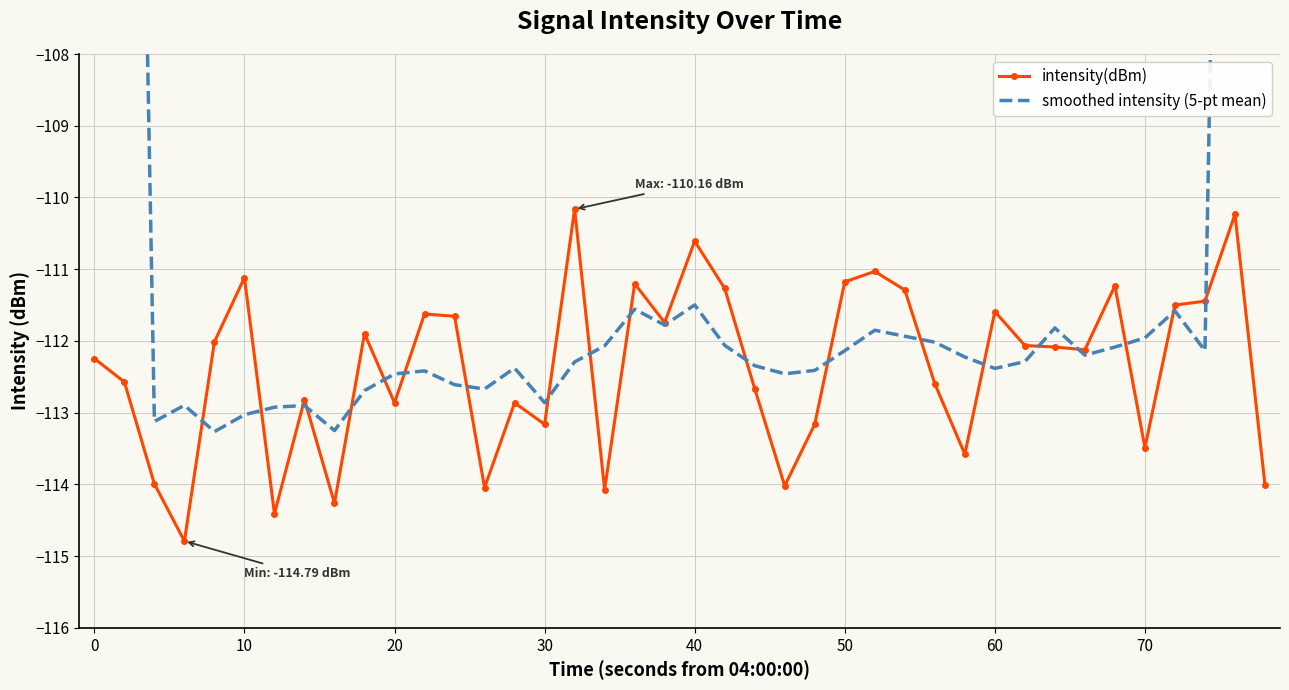

Which series has the largest range (max minus min)?

smoothed intensity (5-pt mean)